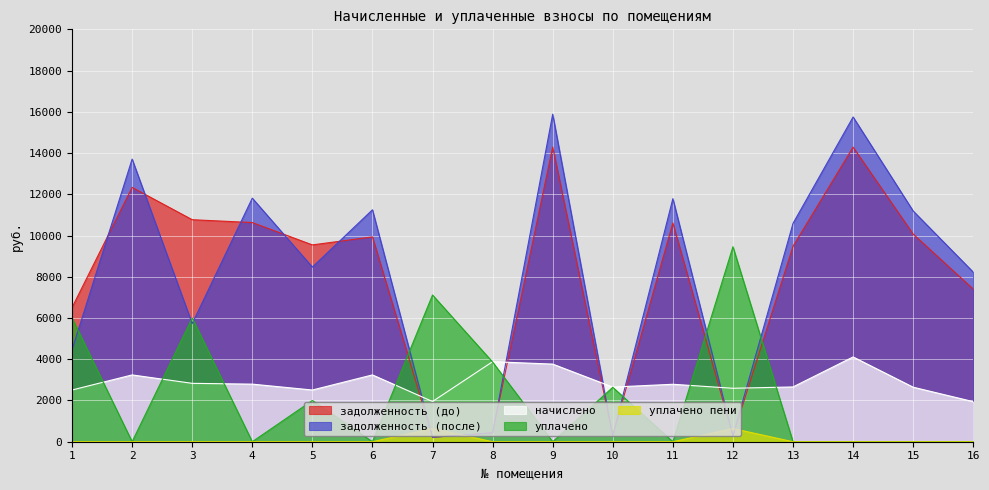

The value of уплачено at 15 is 3102.9. True or false?

False